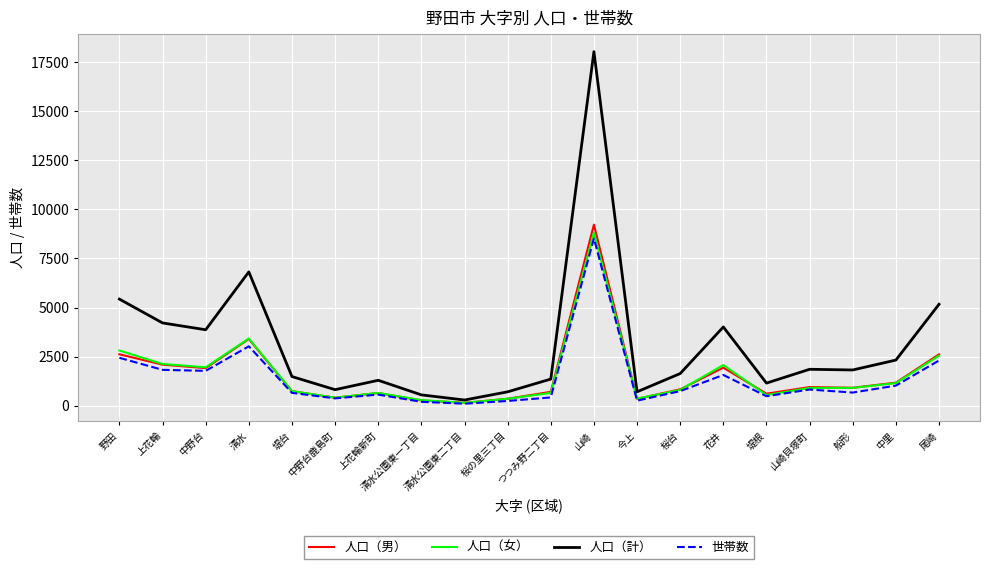

Between 野田 and 中野台鹿島町, which series saw the biggest shift?

人口（計）